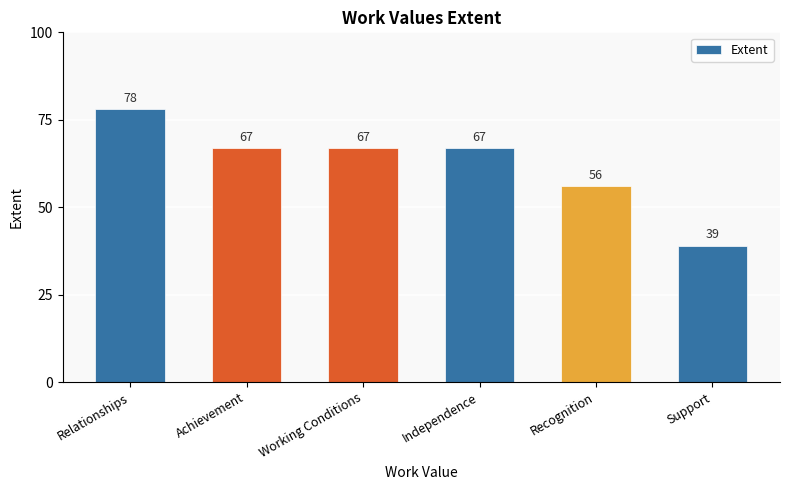

Where is the data nearest to the value 58?

Recognition